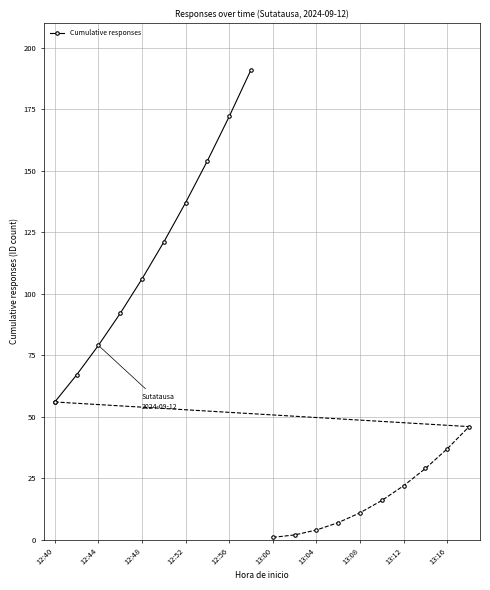

The Cumulative responses series shows 172 at 12:56. True or false?

True